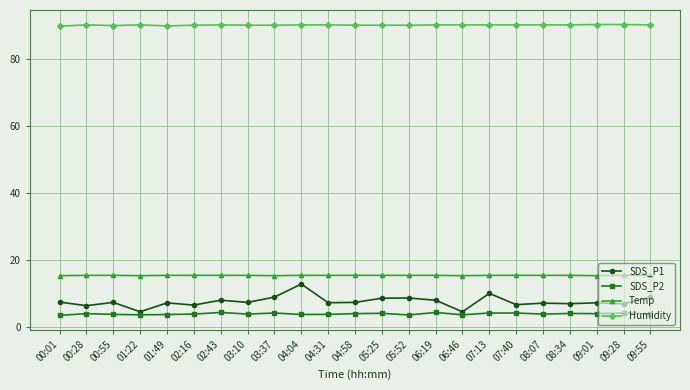

What are all the series names shown in the legend?

SDS_P1, SDS_P2, Temp, Humidity